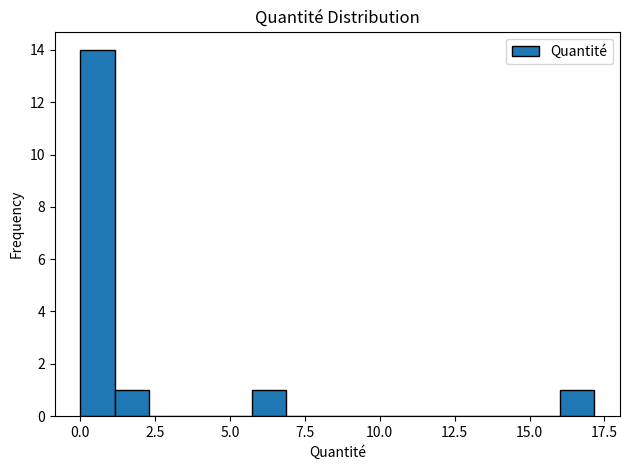

Around what value on the x-axis is the tallest bar? Give the approximate position of its centre, as read against the axis.

0.5